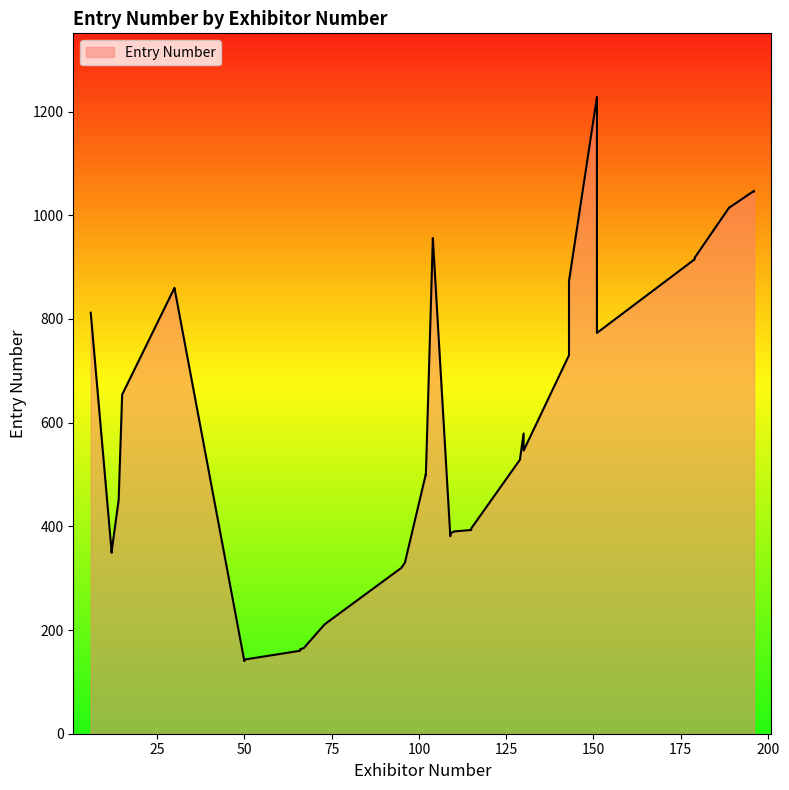

Which has a higher value, 115 or 179?

179